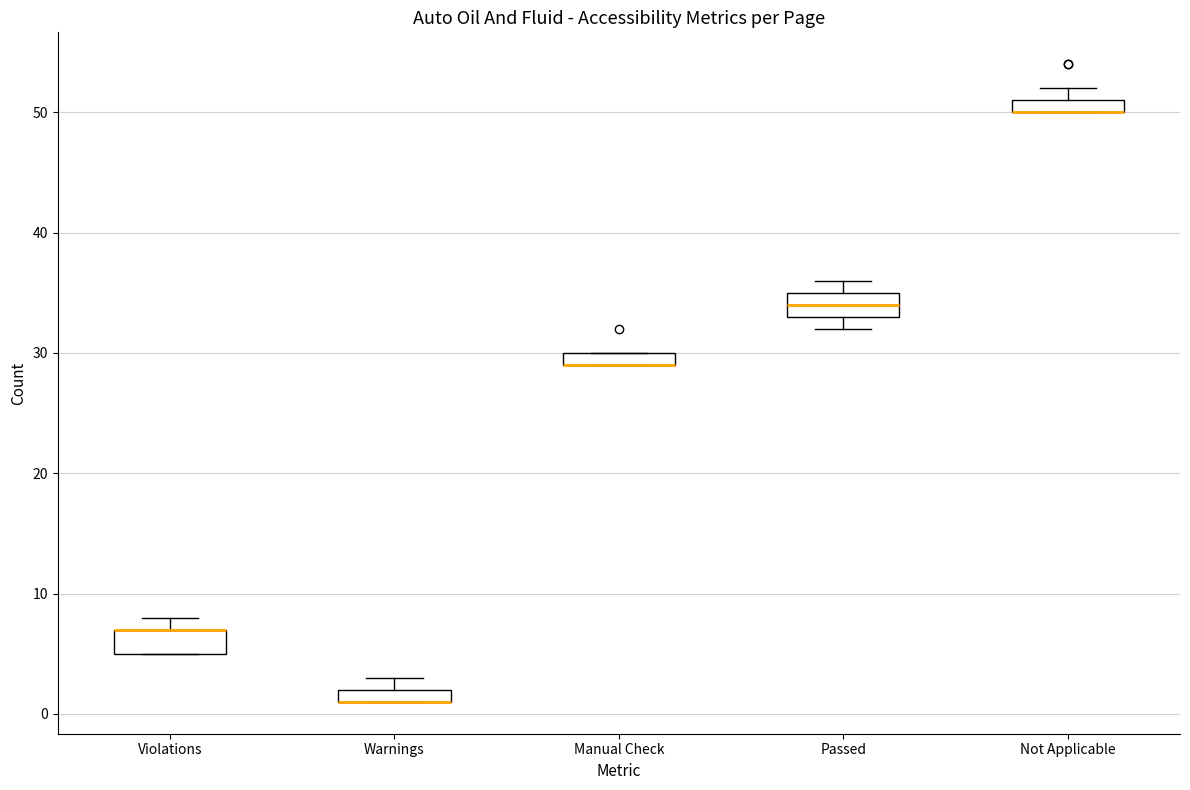

Where is the lower edge of the box for Not Applicable on the y-axis? The values are not printed on the chart, so give them approximately, as read against the axis.

50